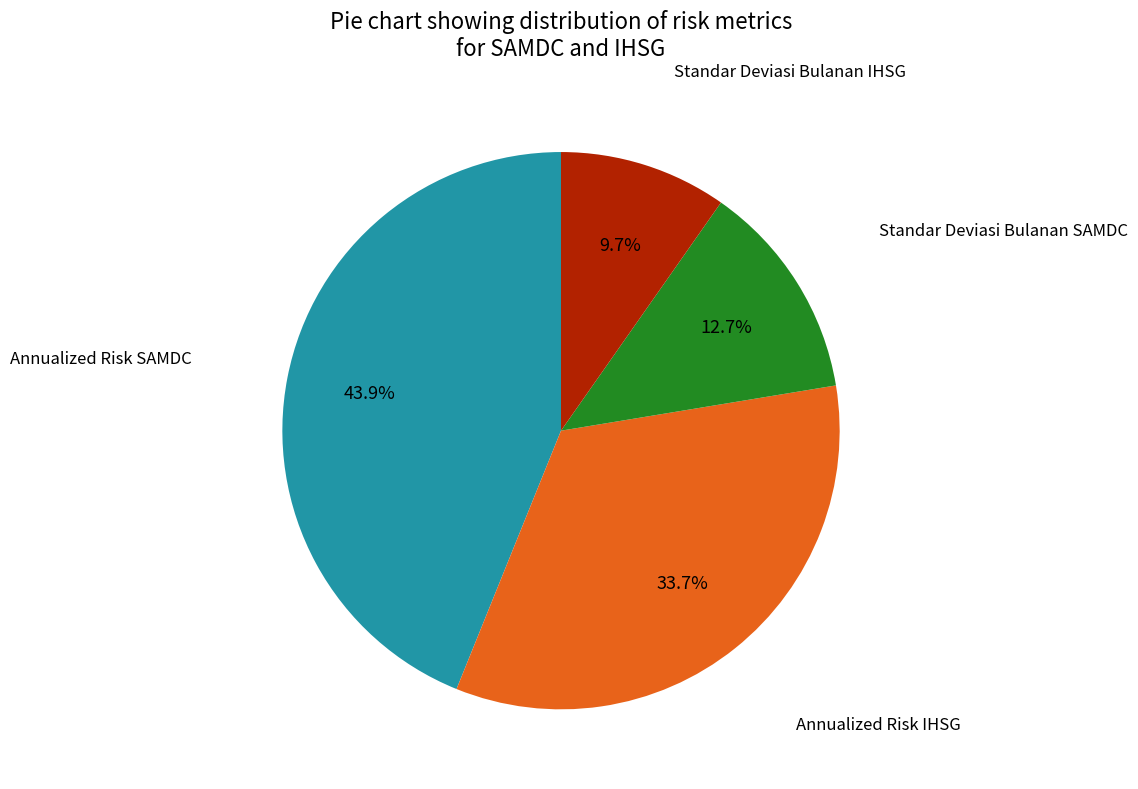

Is there any slice that represents more than half of the pie?

No